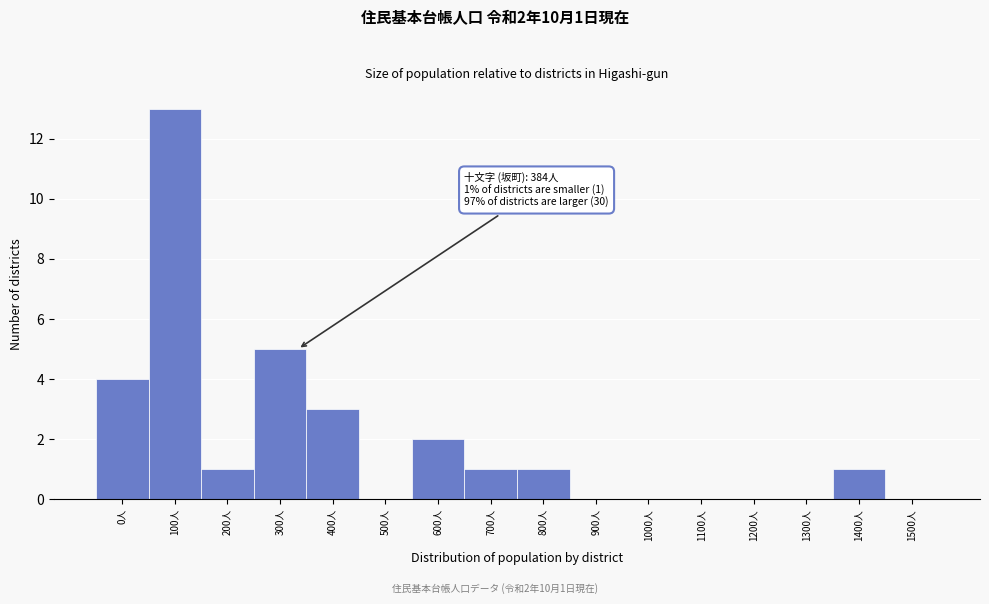

Reading right to left, extract all data points from this chart.

1500人=0	1400人=1	1300人=0	1200人=0	1100人=0	1000人=0	900人=0	800人=1	700人=1	600人=2	500人=0	400人=3	300人=5	200人=1	100人=13	0人=4